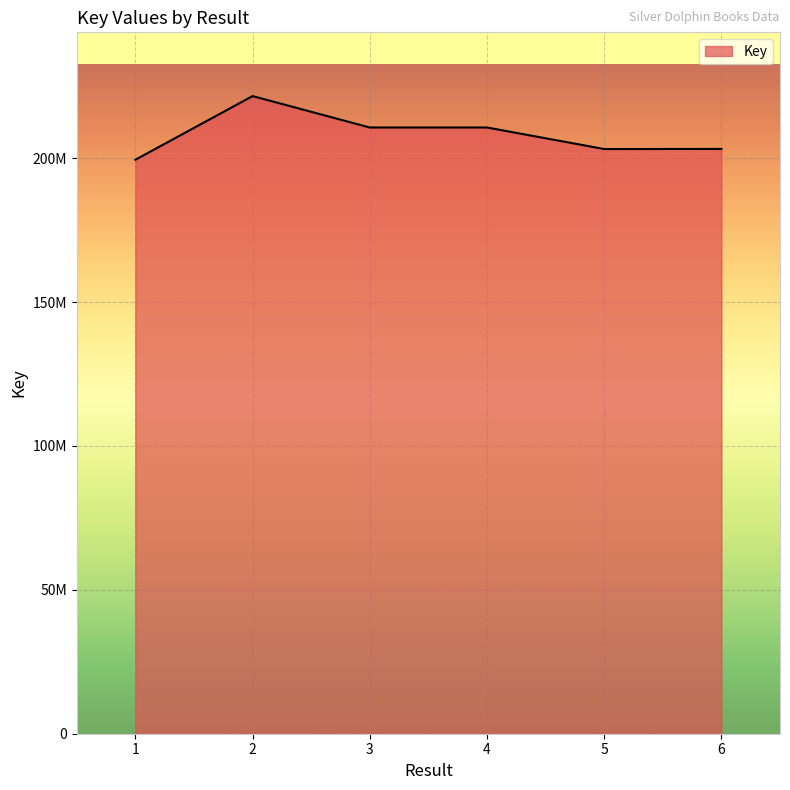

Is this an area chart (filled region under the line)?

Yes